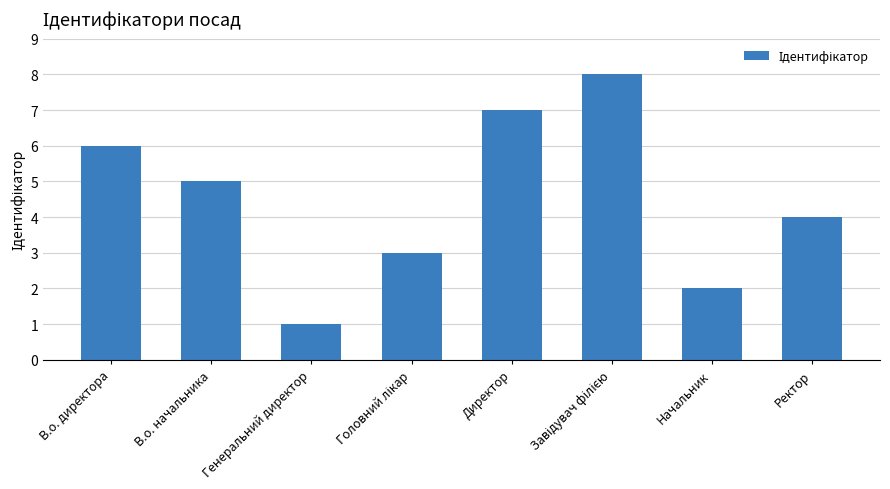

Reading left to right, list all the values displayed in this chart.

6	5	1	3	7	8	2	4